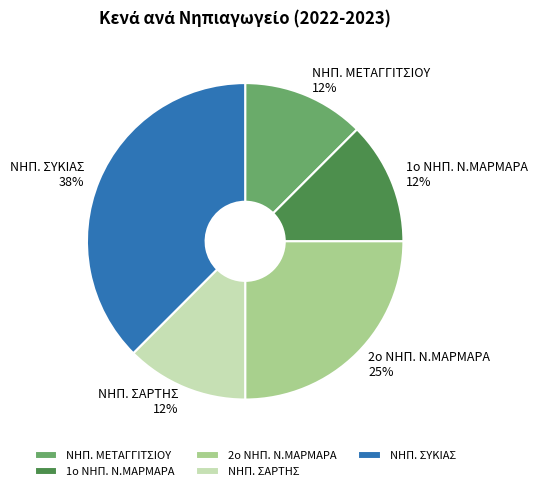

Is it true that ΝΗΠ. ΜΕΤΑΓΓΙΤΣΙΟΥ is 27% of the pie?

False